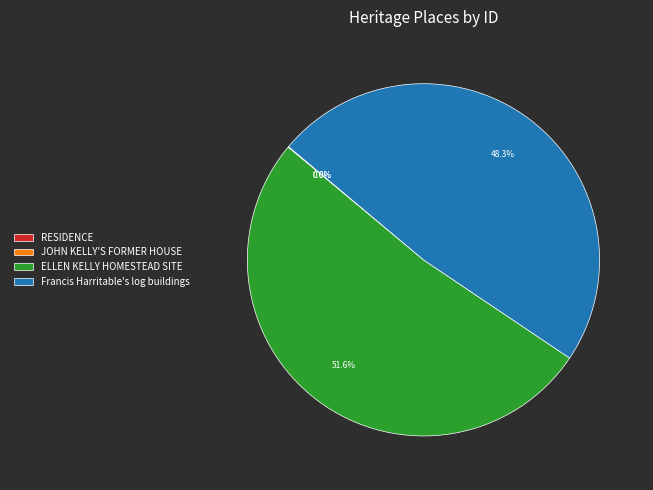

Is there a majority slice in this chart?

Yes